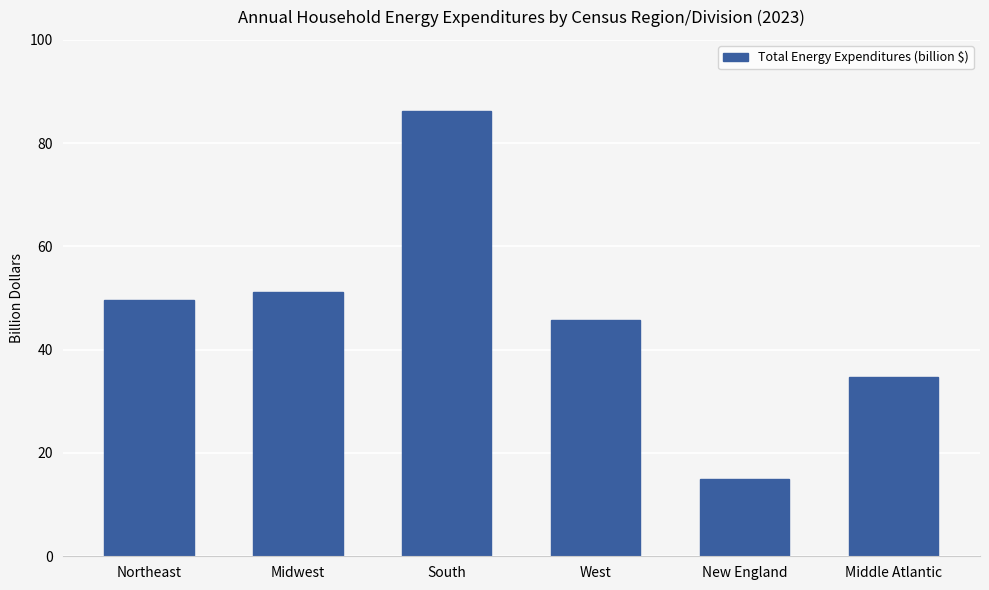

What is the label of the 2nd bar from the right?

New England